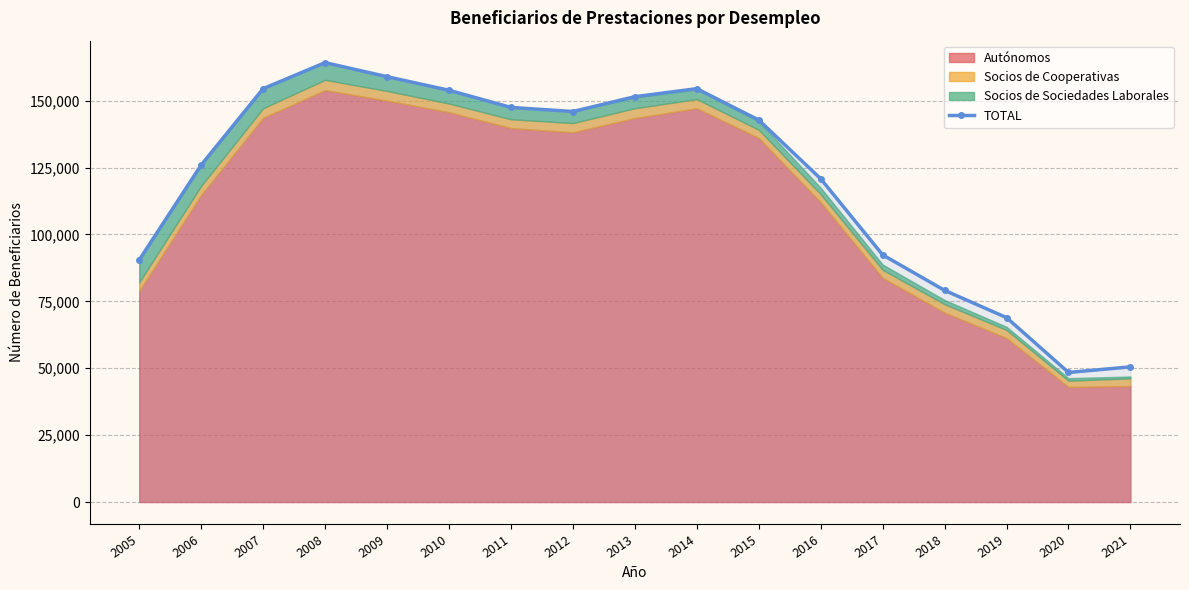

Between 2010 and 2021, which is larger?

2010